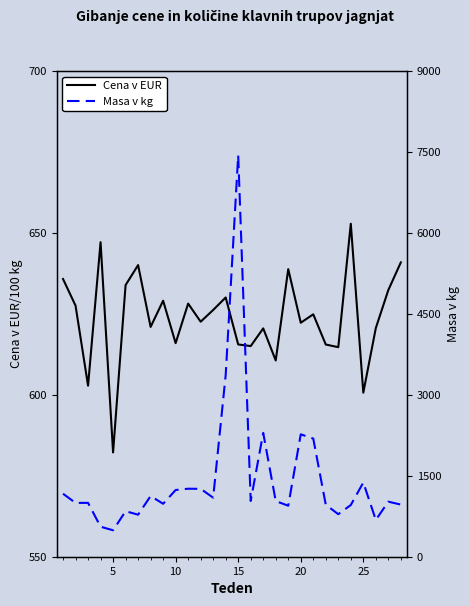

What is the maximum value for Cena v EUR?

652.8